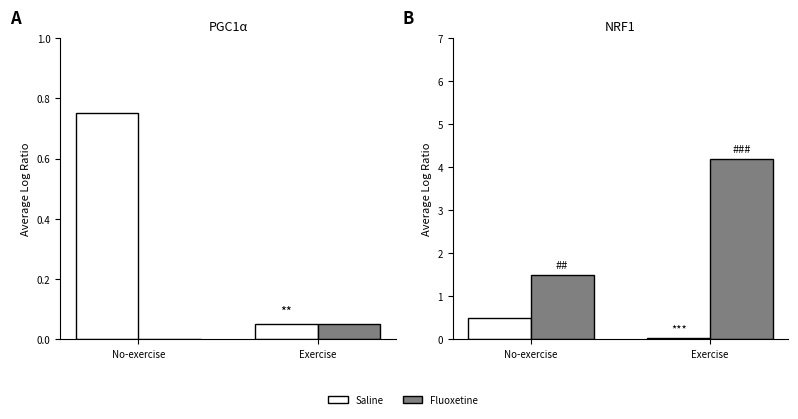

Which label corresponds to the smallest value in the chart?

Exercise